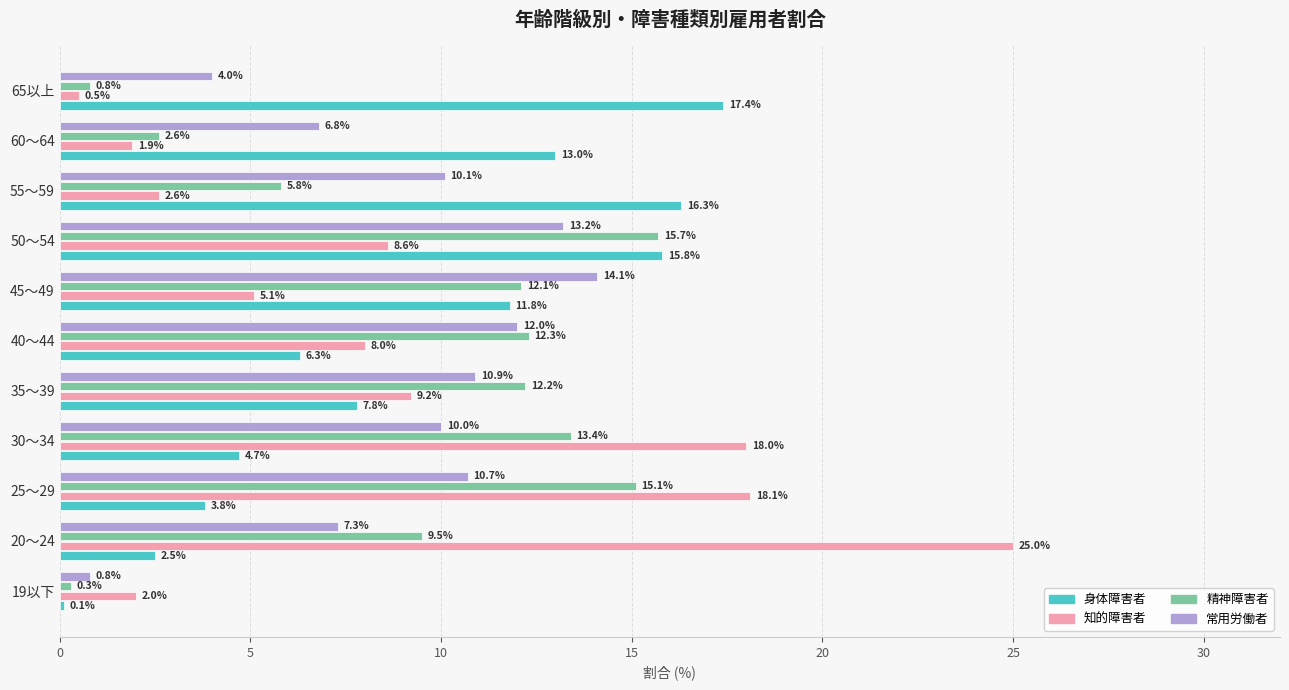

Where is 常用労働者 nearest to the value 7?

60～64